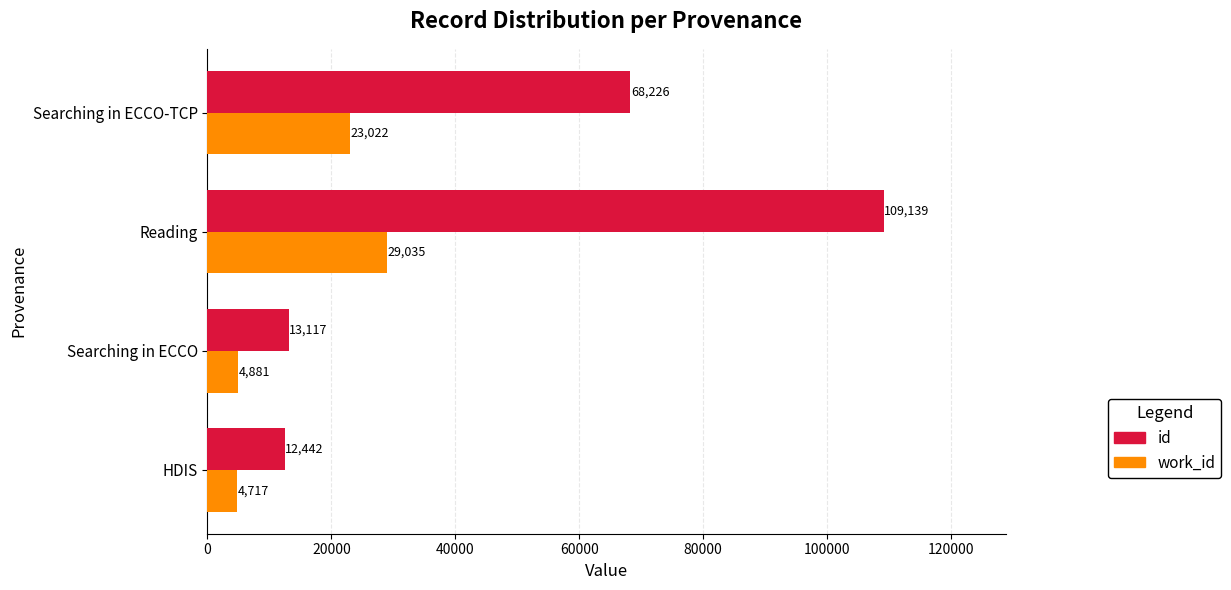

At which category is the sum across all series the highest?

Reading